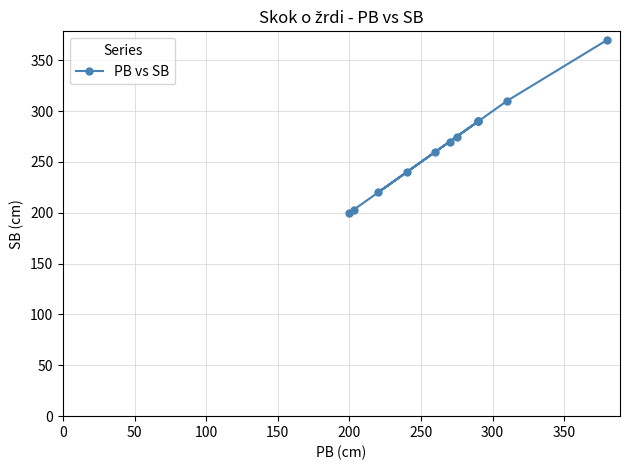

What is the sum of the values at 300 and 100?

580